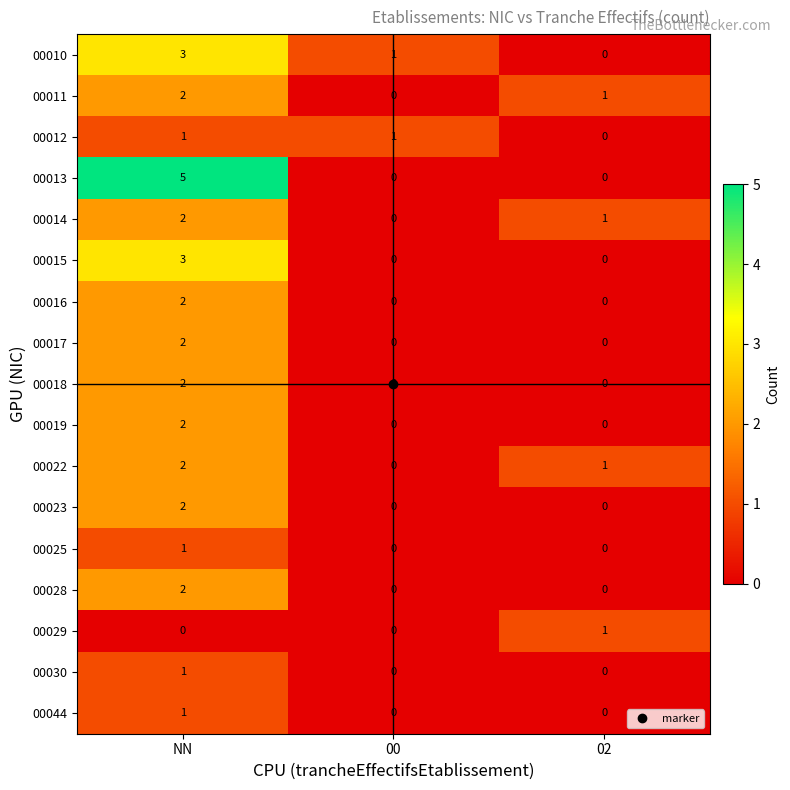

Count the number of data series in this chart.

17